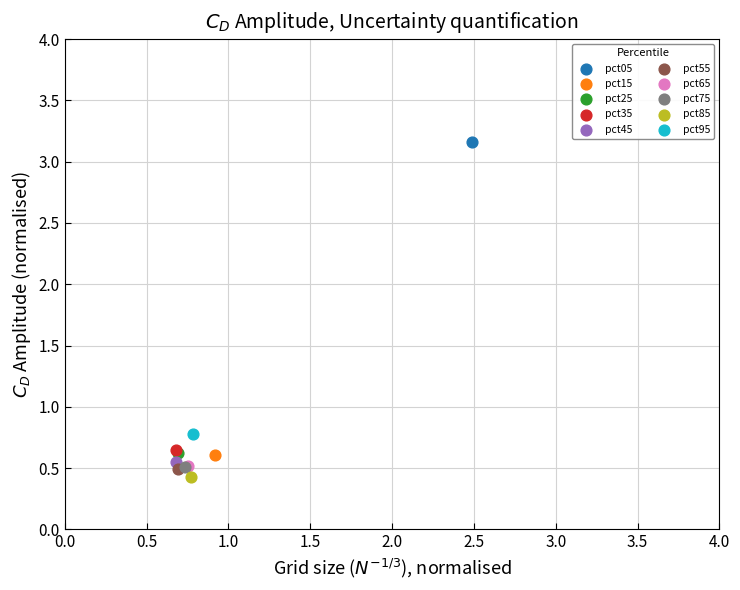

Which series contains the highest Y value?

pct05